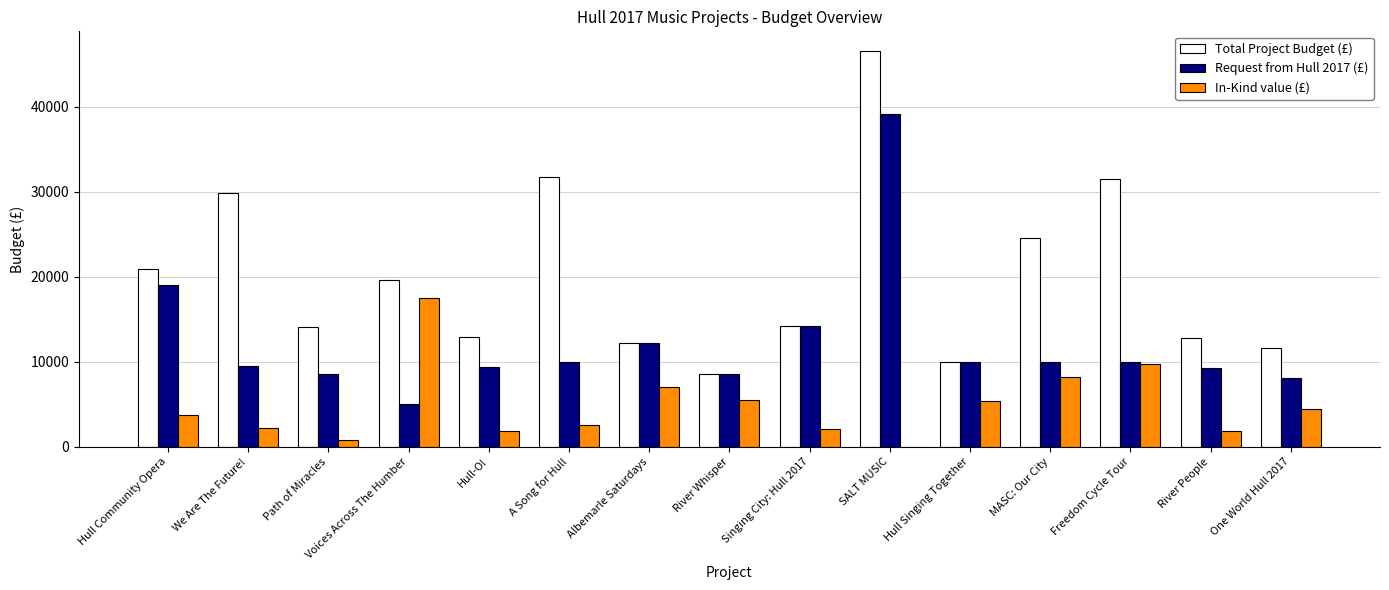

How many positive values does the In-Kind value (£) series have?

14